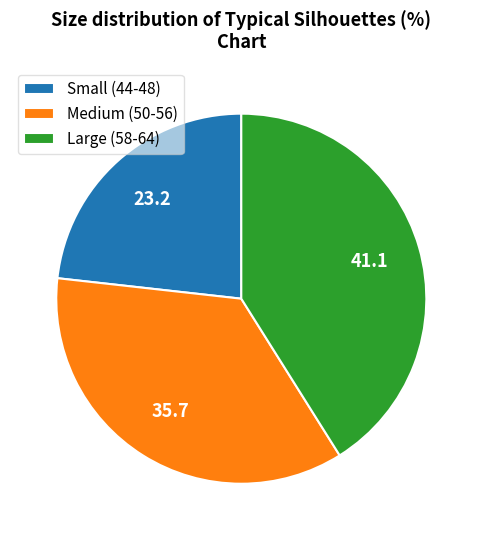

True or false: Large (58-64) accounts for 41% of the total.

True